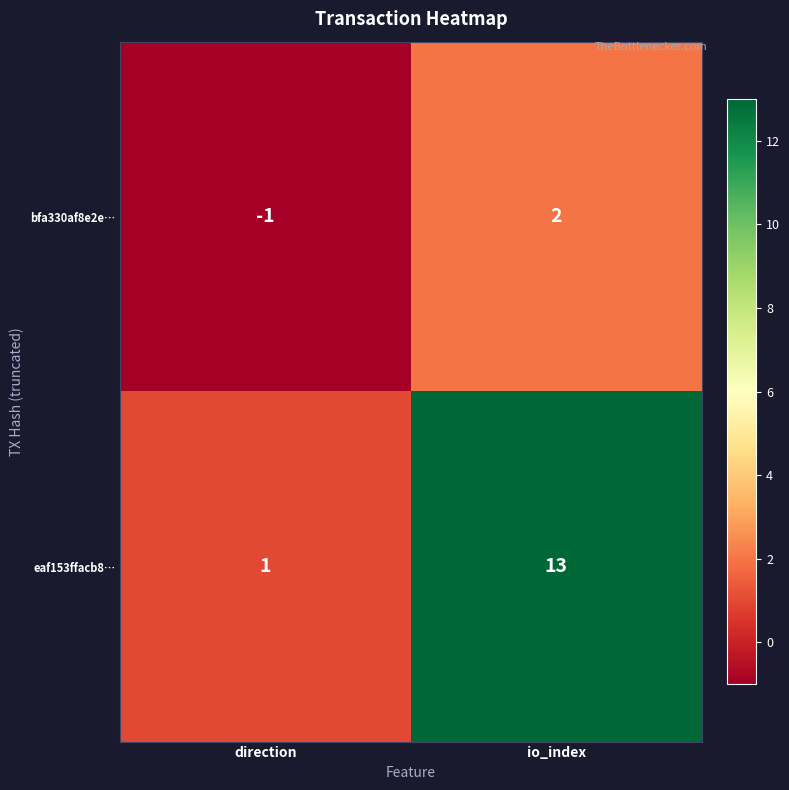

Reading left to right, extract all data points from this chart.

bfa330af8e2e…: direction=-1	io_index=2
eaf153ffacb8…: direction=1	io_index=13